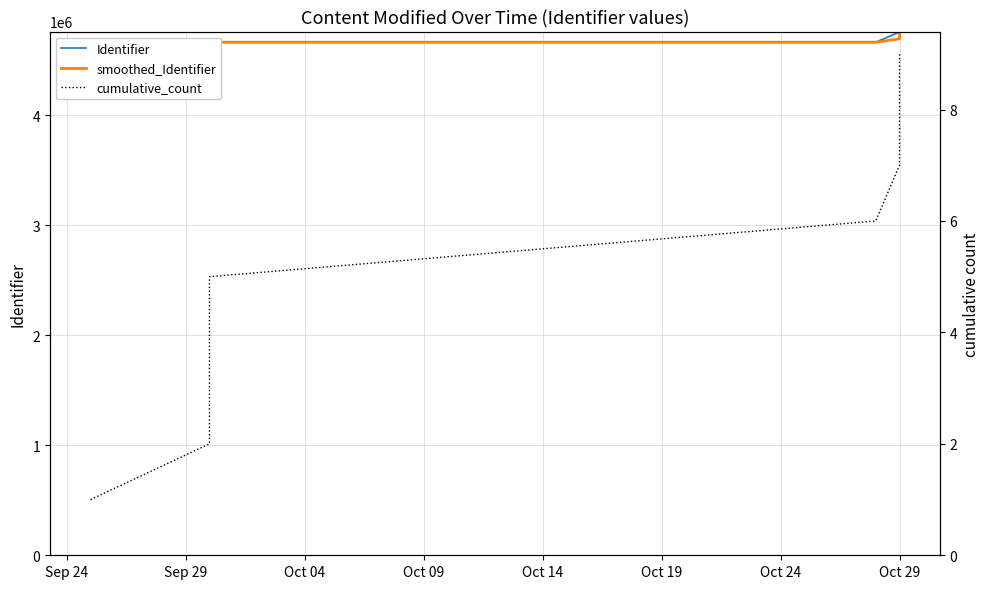

Count the number of data series in this chart.

3